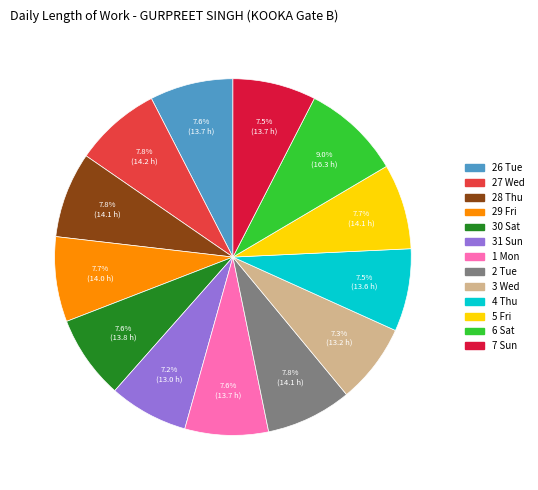

What is the ratio of the value at 28 Thu to the value at 30 Sat?

1.0